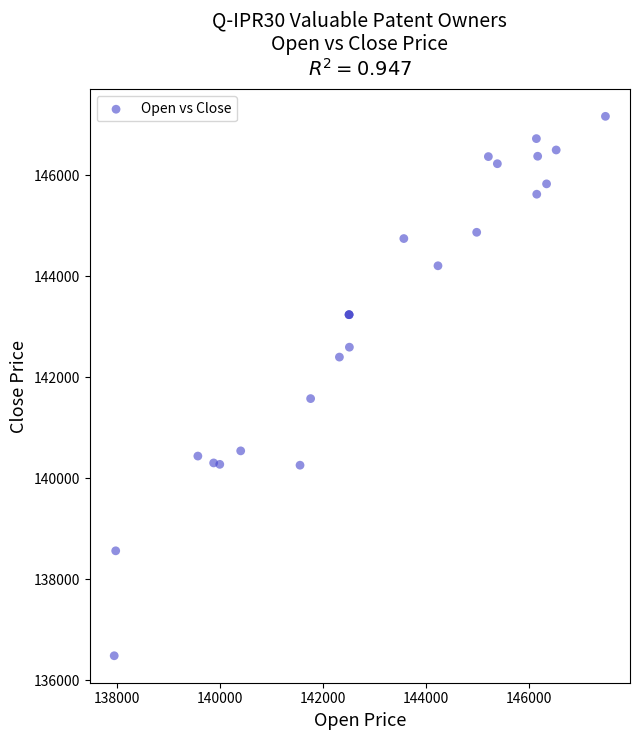

What Y value in the scatter plot is closest to 141830?

141582